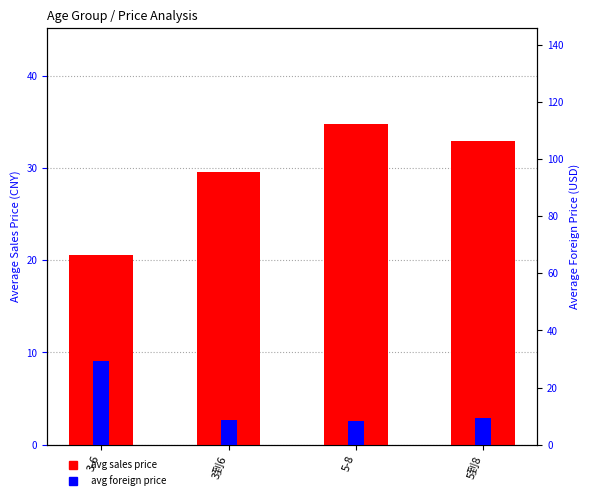

Is the value of avg foreign price at 3-6 greater than the value of avg sales price at 3-6?

Yes